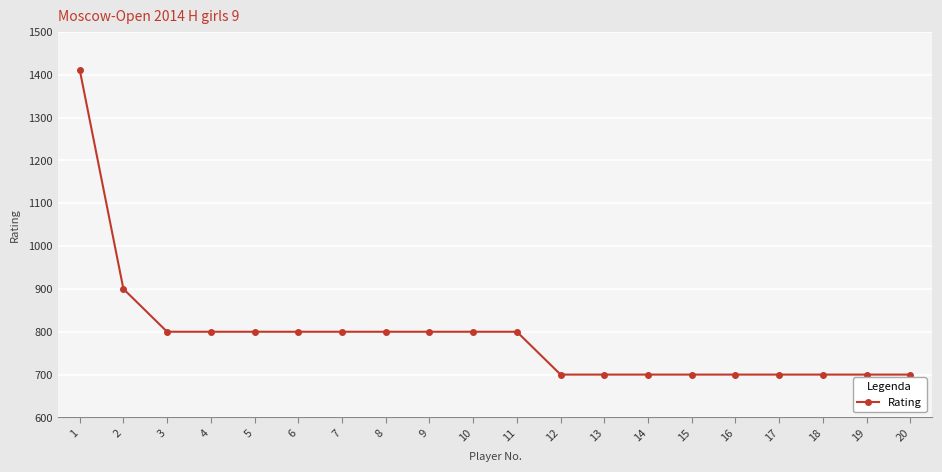

What is the difference between the maximum and minimum values?

712